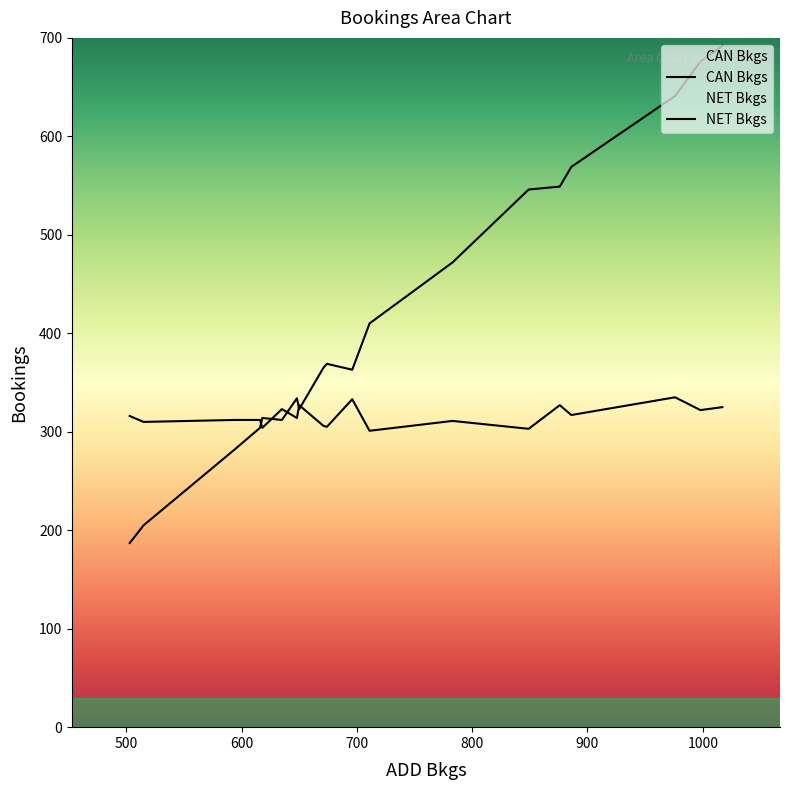

What is the value of the NET Bkgs point at the 19th from the left?

335